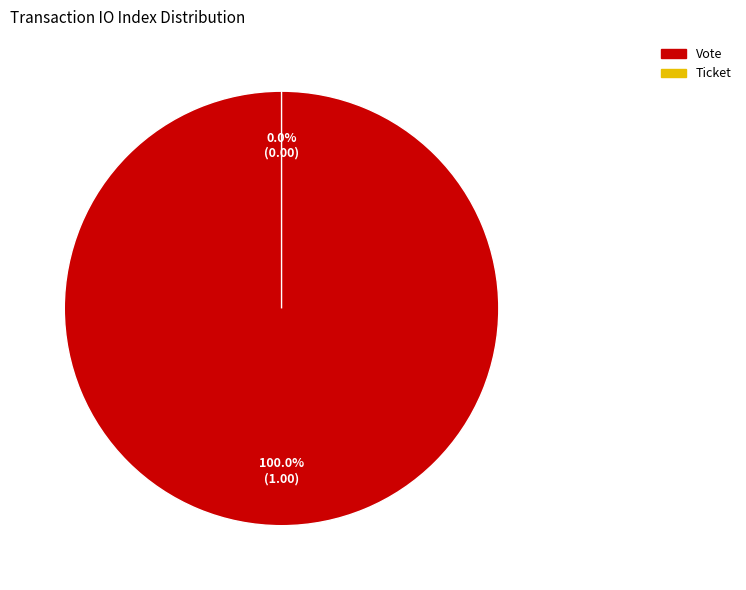

To the nearest percent, what is the combined percentage of Ticket and Vote?

100%